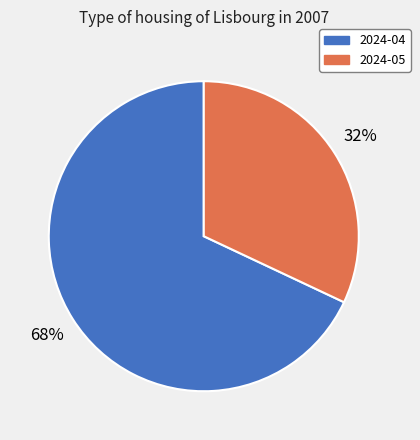

To the nearest percent, what is the combined percentage of 2024-05 and 2024-04?

100%